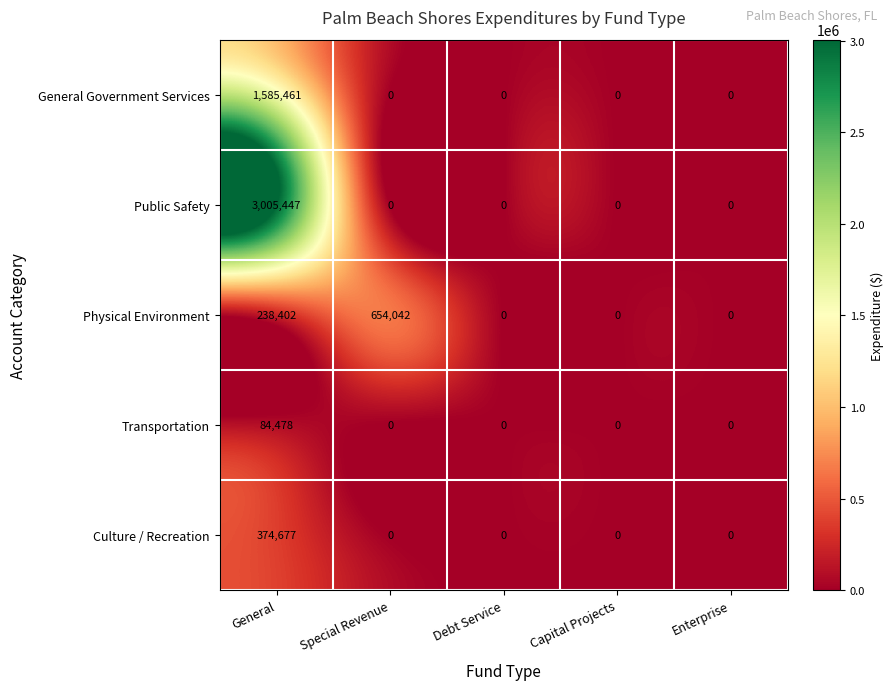

Count the number of categories in the chart.

5